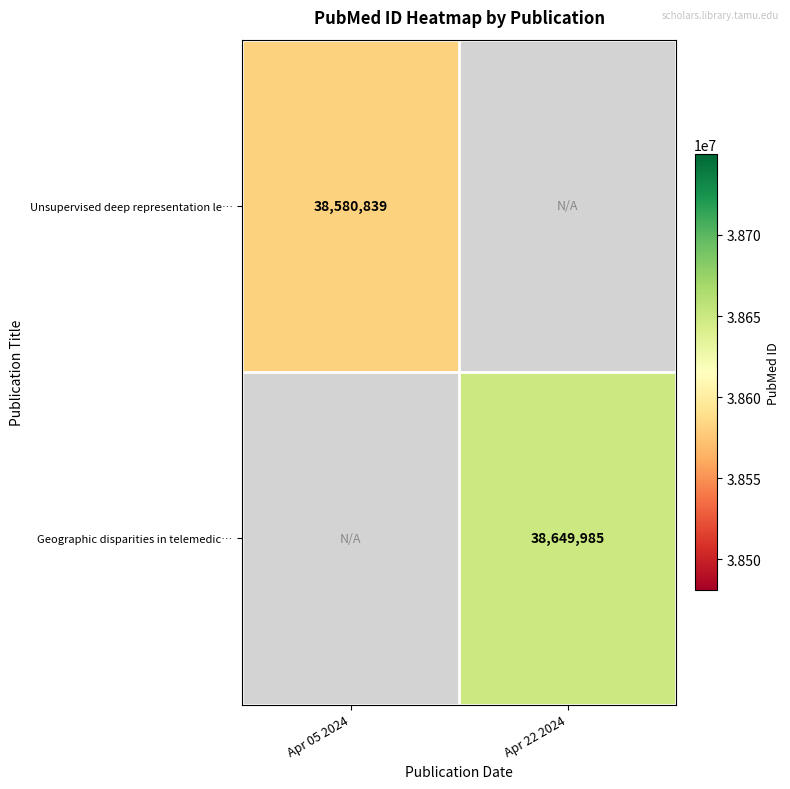

Is it true that Geographic disparities in telemedic… equals 9770507 at Apr 22 2024?

False